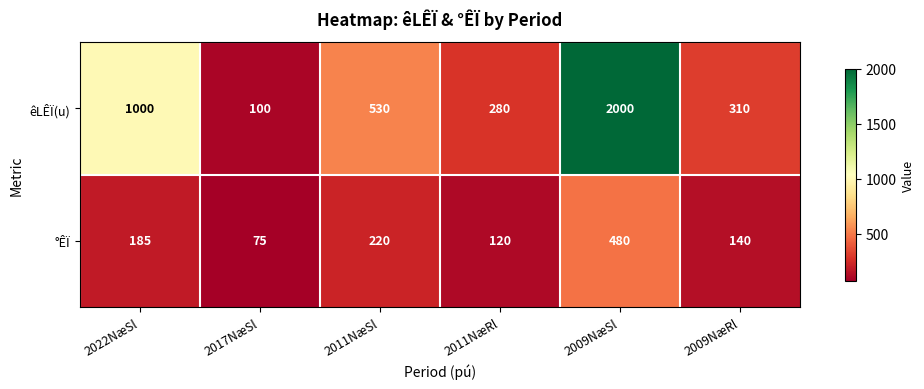

At how many categories does at least one series exceed 414?

3